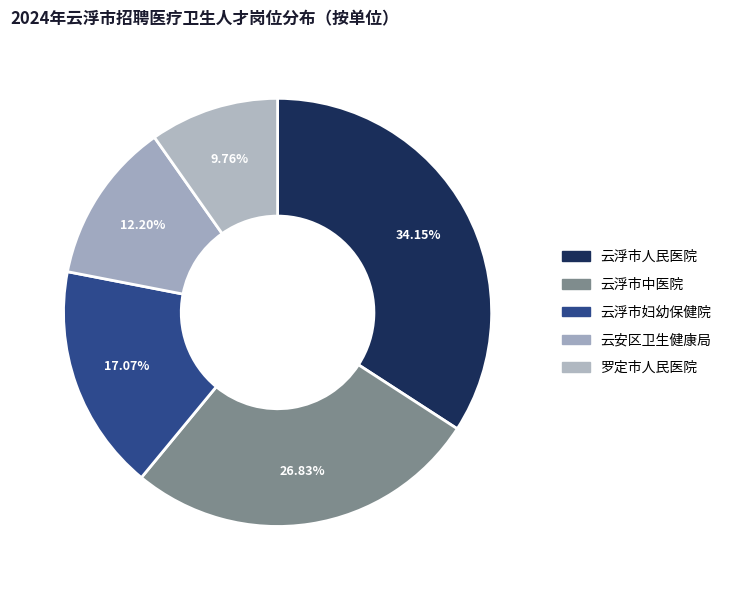

How many segments does this pie chart have?

5